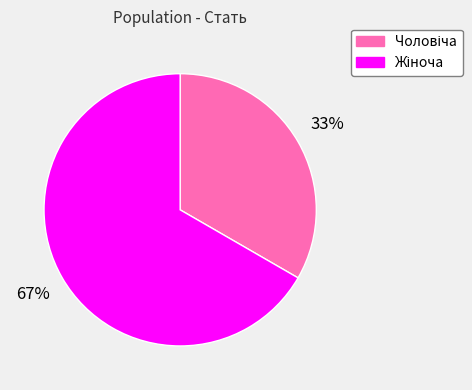

To the nearest percent, what is the average slice percentage?

50%